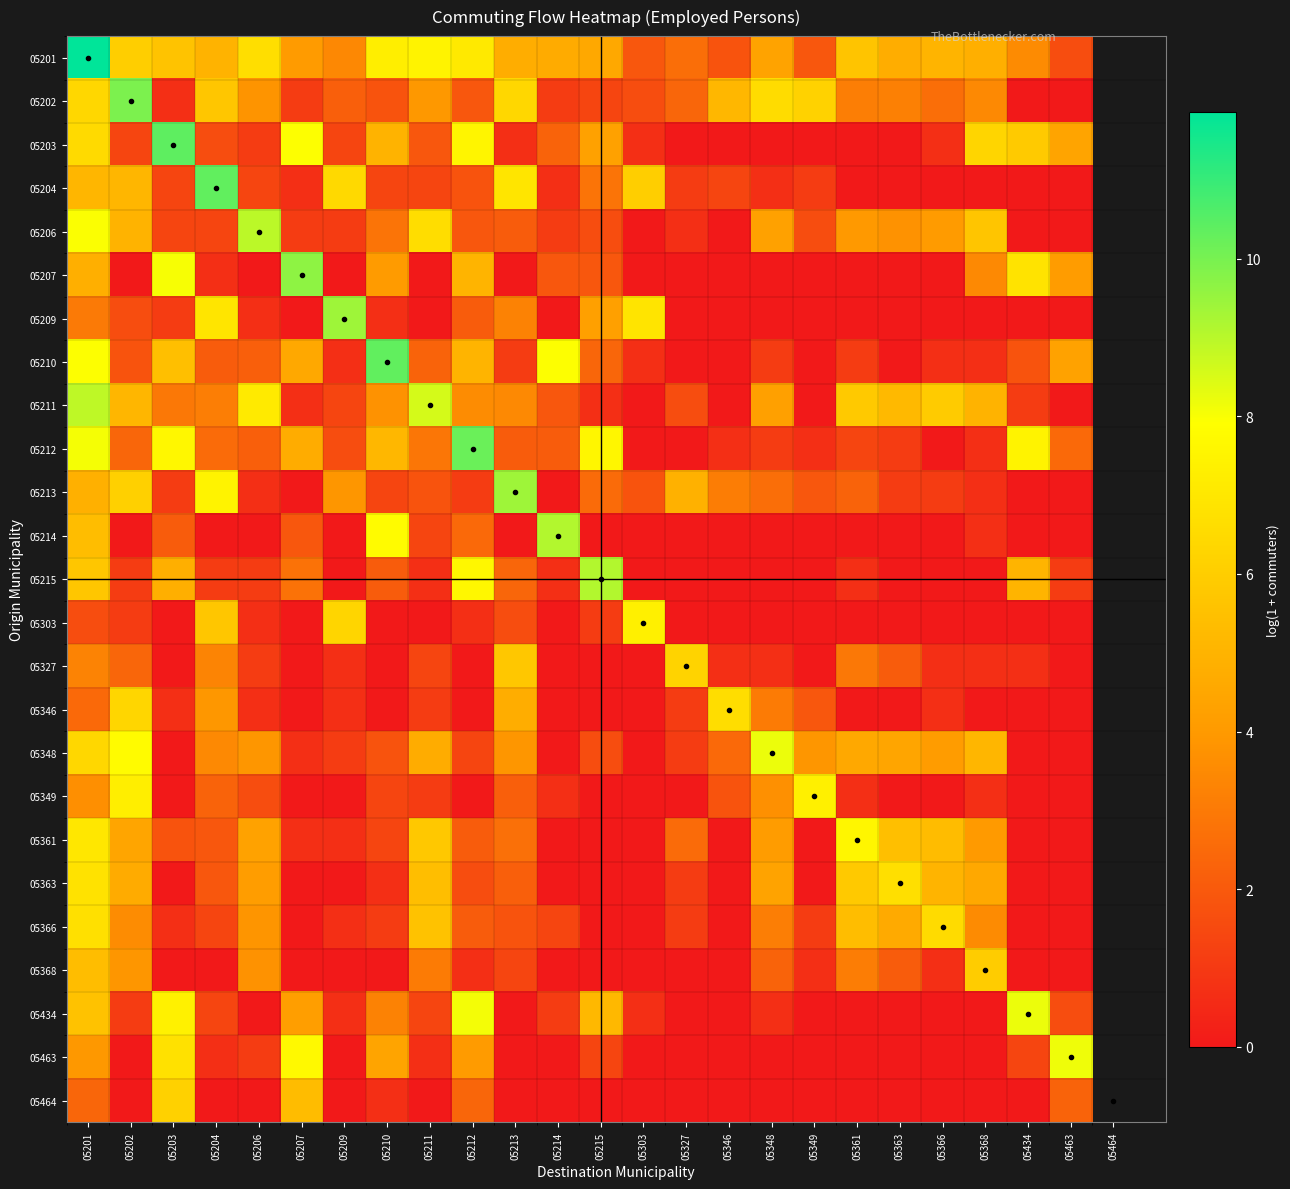

What is the total value across all series at 05327?

26.5